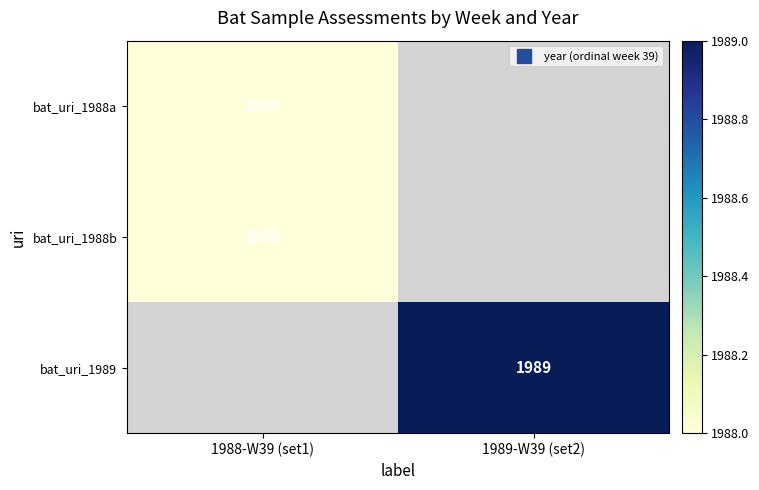

List the series in order of their peak value, lowest first.

bat_uri_1988a, bat_uri_1988b, bat_uri_1989